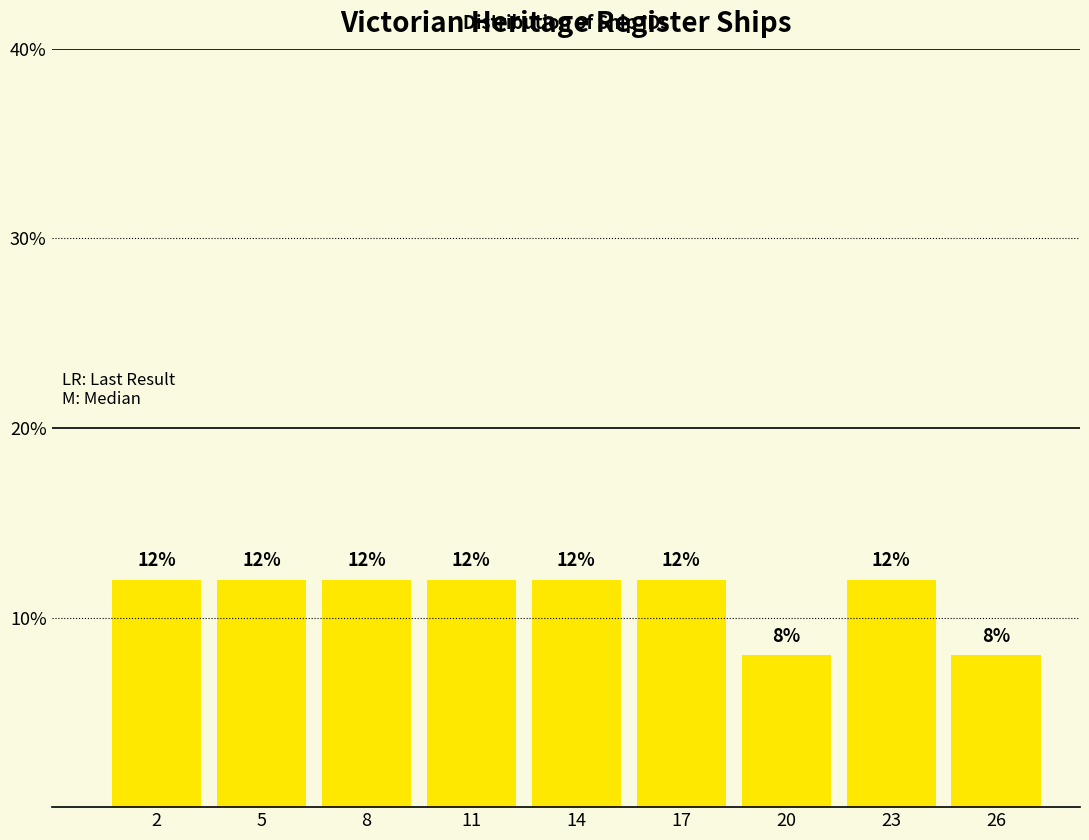

Reading left to right, extract all data points from this chart.

12	12	12	12	12	12	8	12	8